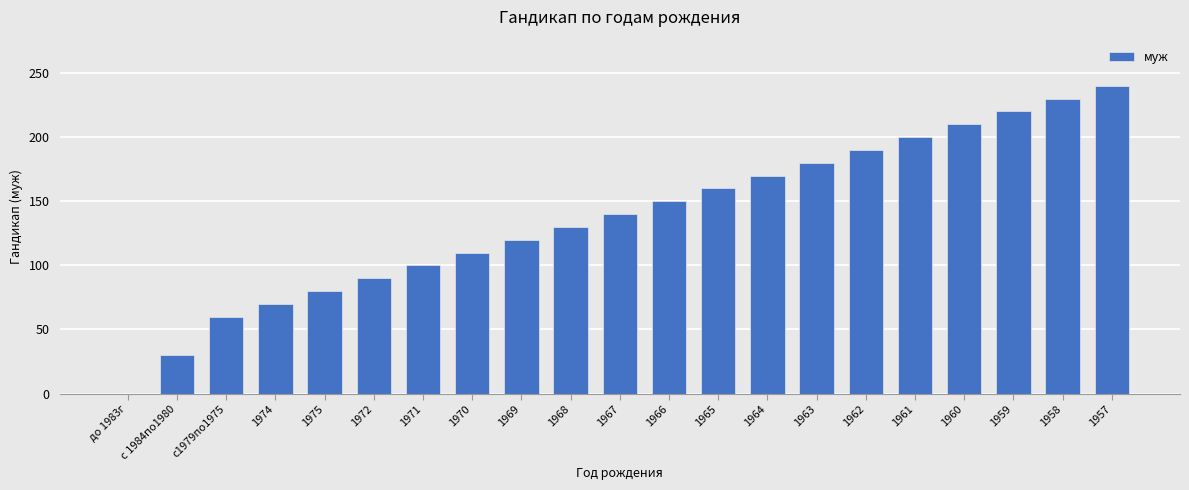

What value does the data have at 1967?

140